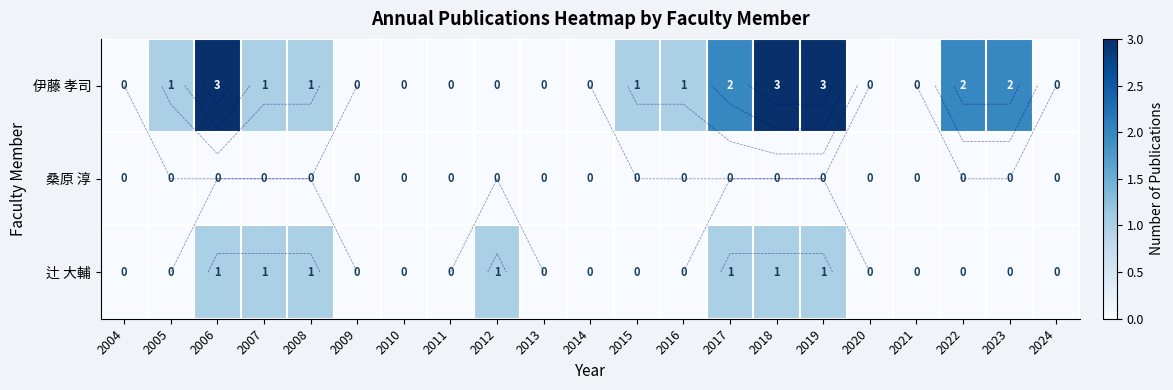

Rank the categories by 桑原 淳 value from lowest to highest.

2004, 2005, 2006, 2007, 2008, 2009, 2010, 2011, 2012, 2013, 2014, 2015, 2016, 2017, 2018, 2019, 2020, 2021, 2022, 2023, 2024